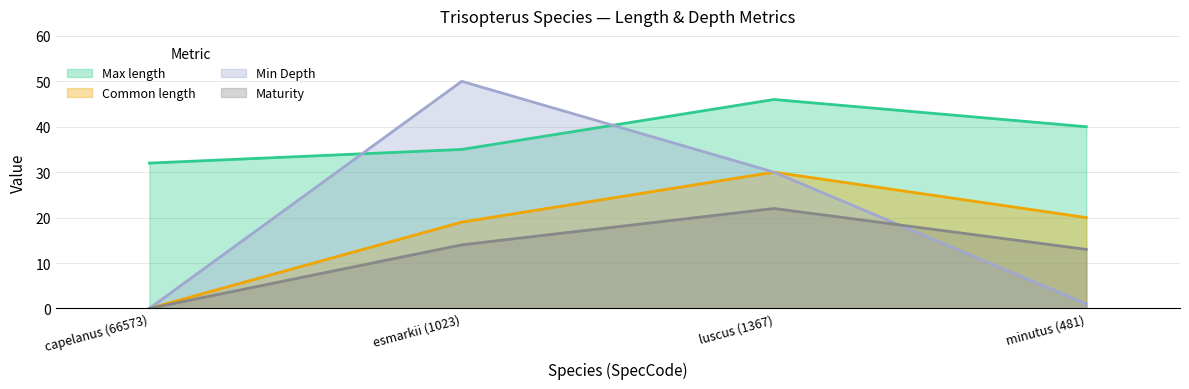

What is the value of the Min Depth point at the 4th from the left?

1